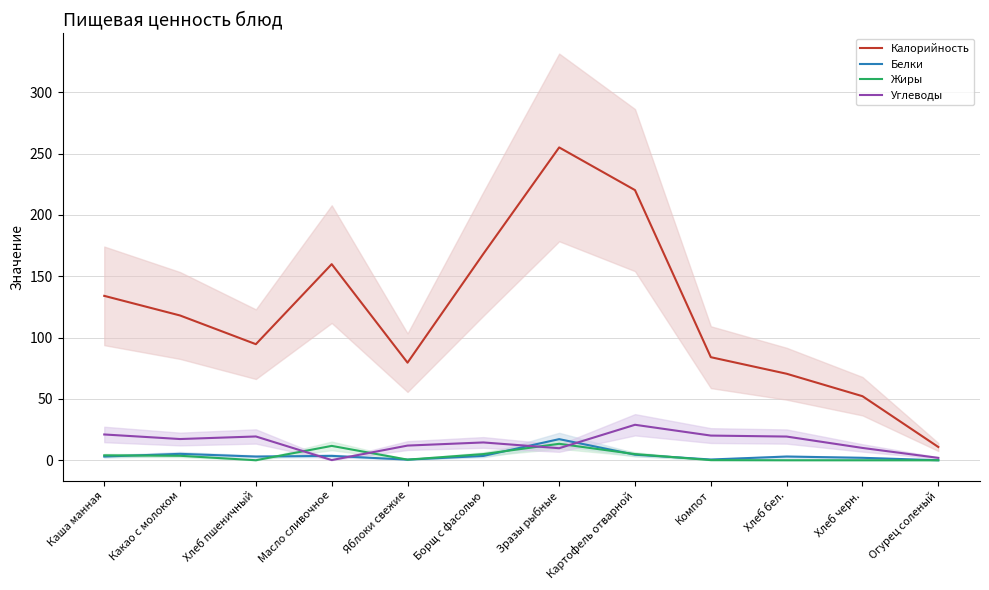

Between which two adjacent categories do Жиры and Белки first intersect?

Каша манная and Какао с молоком